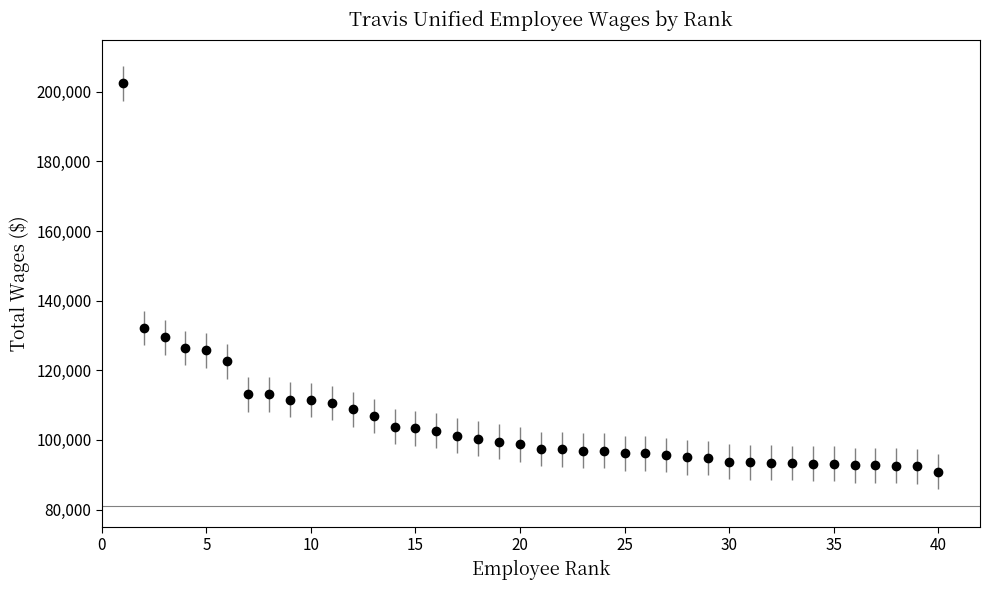

What is the difference between the maximum and minimum values?

111561